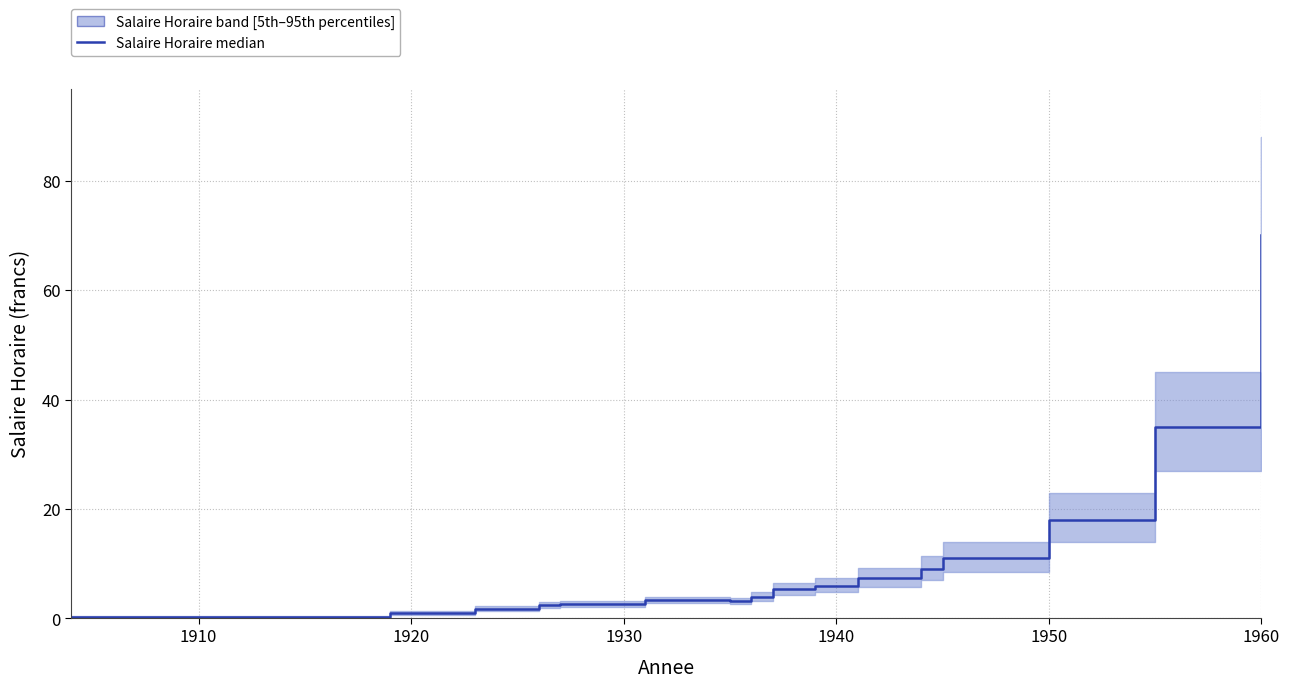

How many values exceed 3?

11